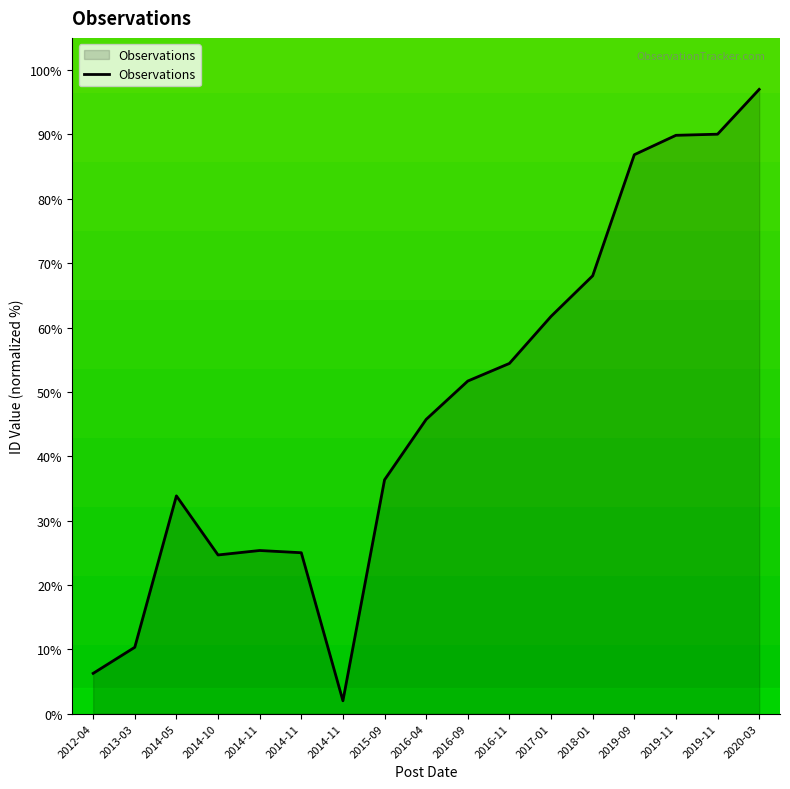

How many lines are shown in the chart?

1